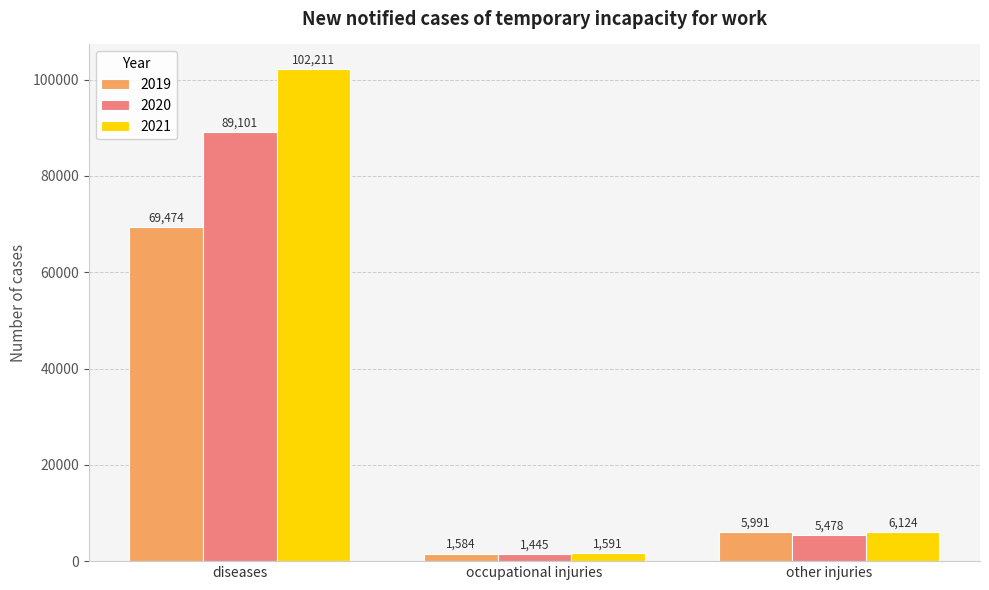

What is the difference between the 2021 values at other injuries and diseases?

96087